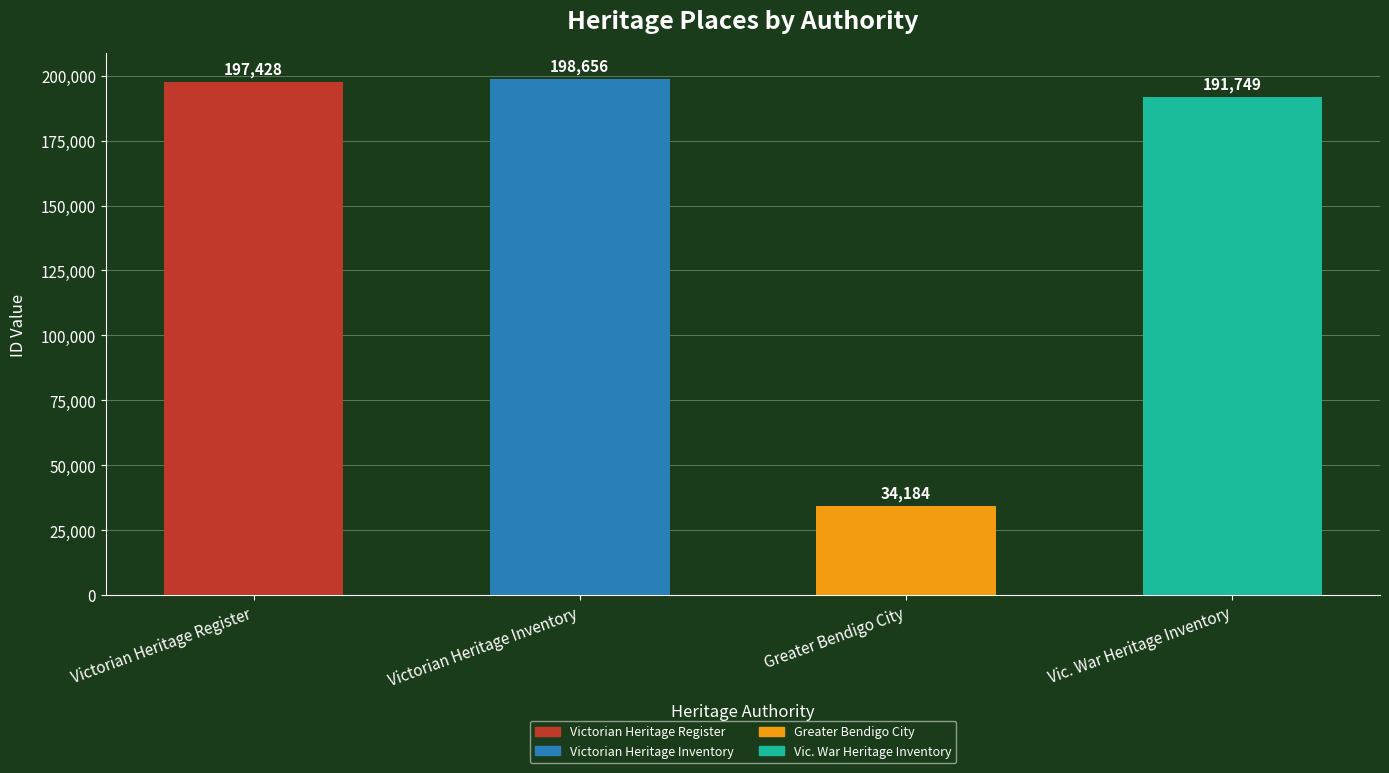

What is the sum of the values at Victorian Heritage Inventory and Victorian Heritage Register?

396084